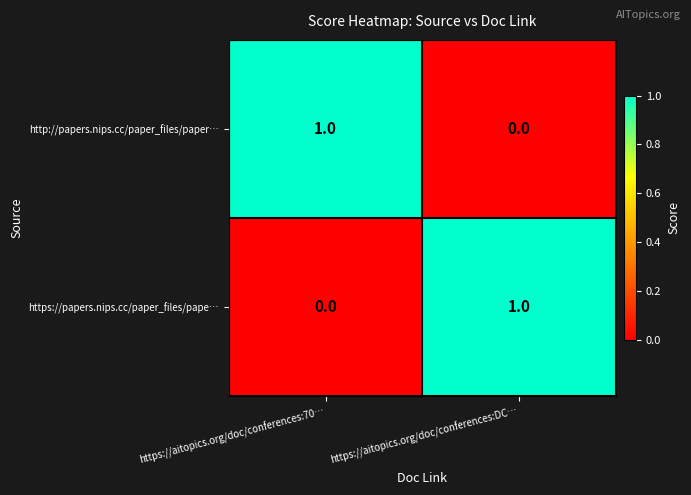

What is the total value across all series at https://aitopics.org/doc/conferences:DC…?

1